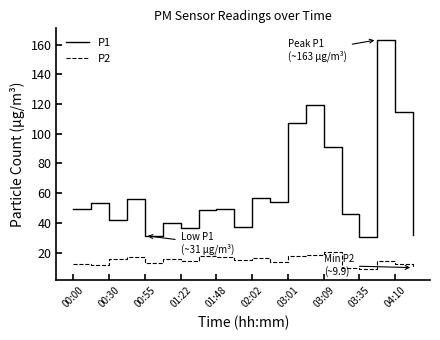

Which series has the largest total across all categories?

P1